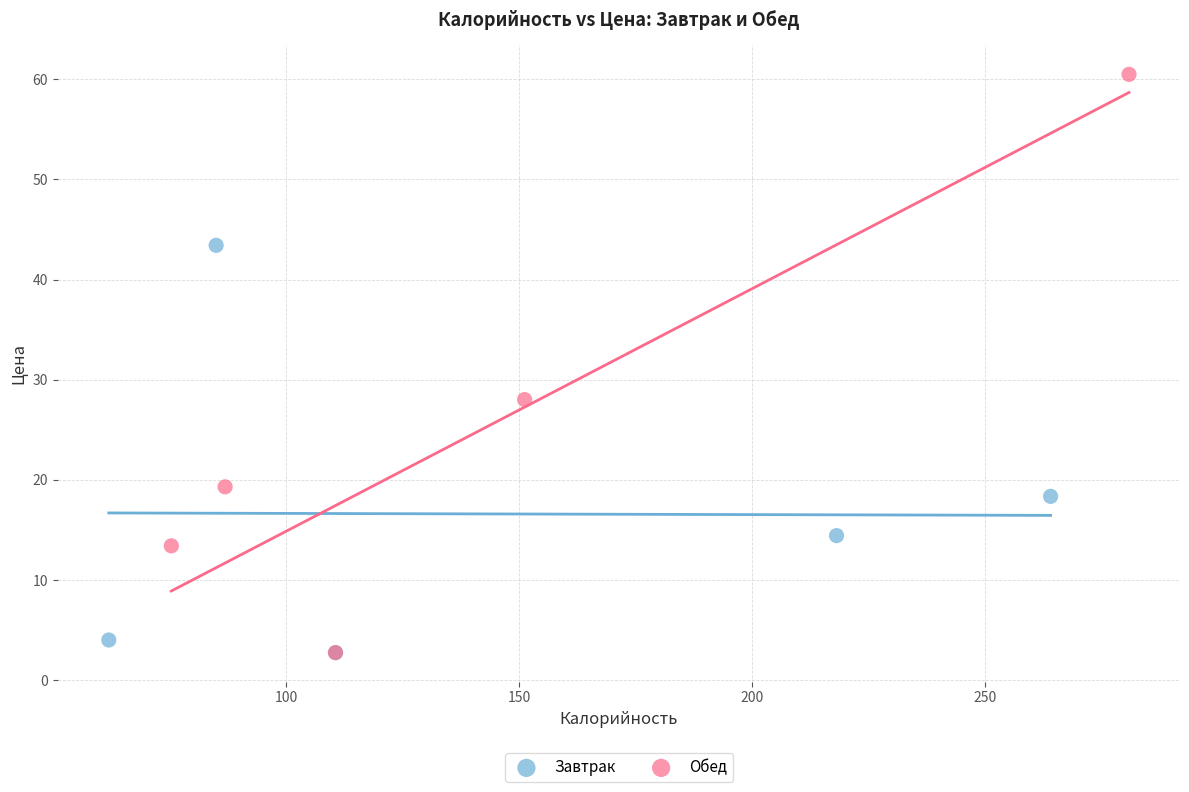

Which series has the widest spread of Y values?

Обед